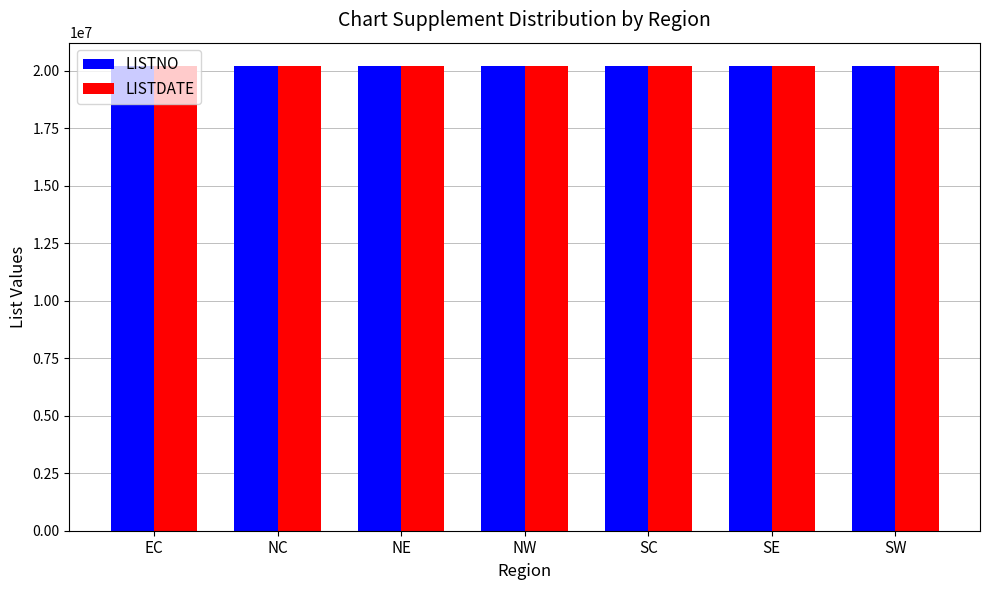

What is the sum of all LISTNO values?

141540133